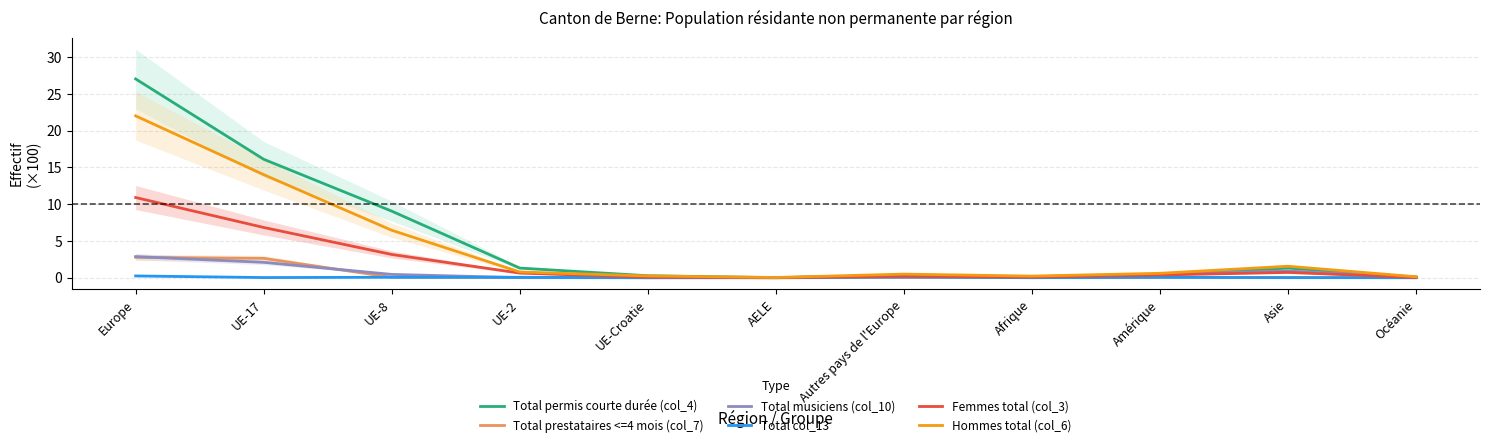

Between which two adjacent categories do Total prestataires <=4 mois (col_7) and Total musiciens (col_10) first intersect?

Europe and UE-17